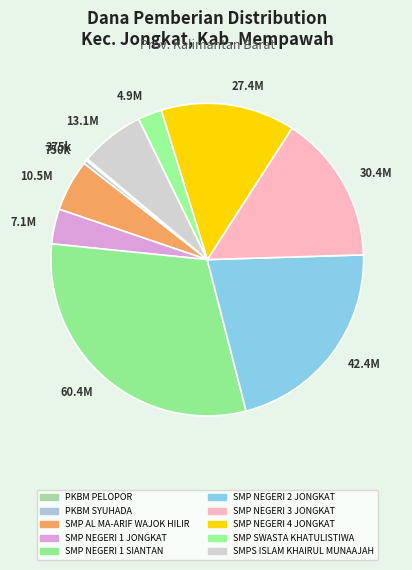

Which has a higher value, 750k or 27.4M?

27.4M